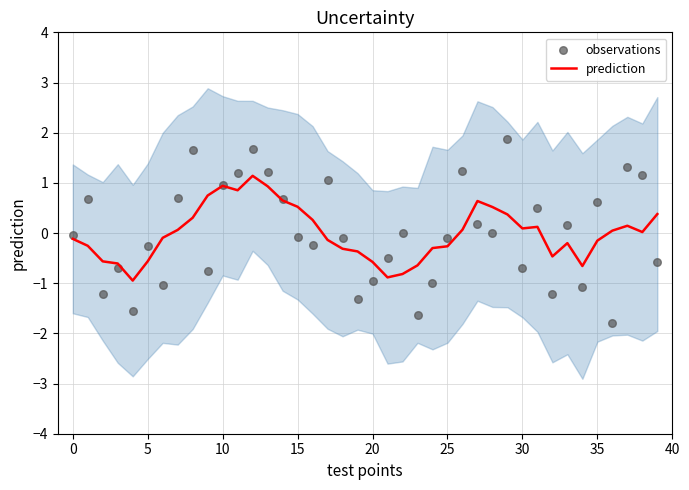

Which series reaches the minimum Y coordinate?

observations